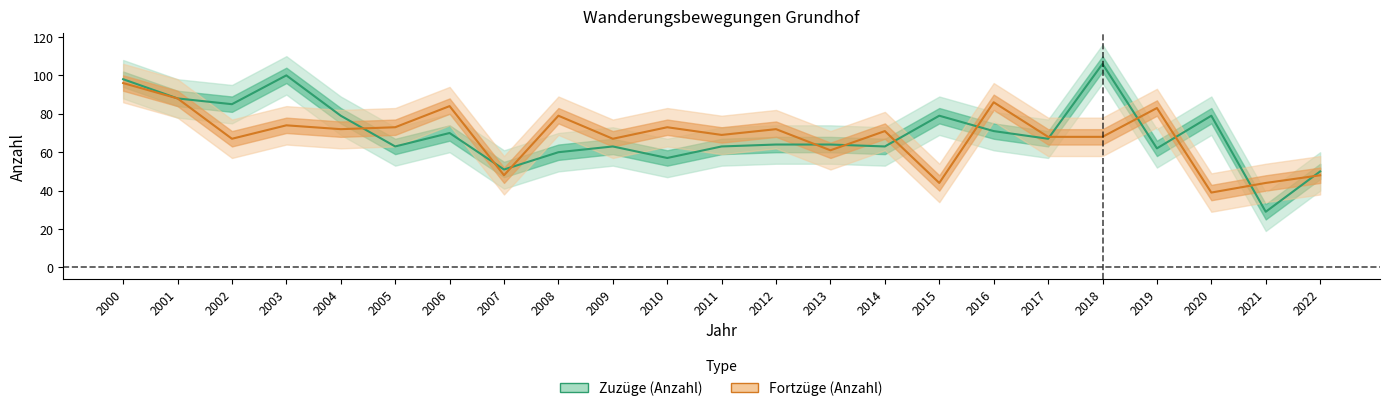

Where is Fortzüge (Anzahl) nearest to the value 67?

2002